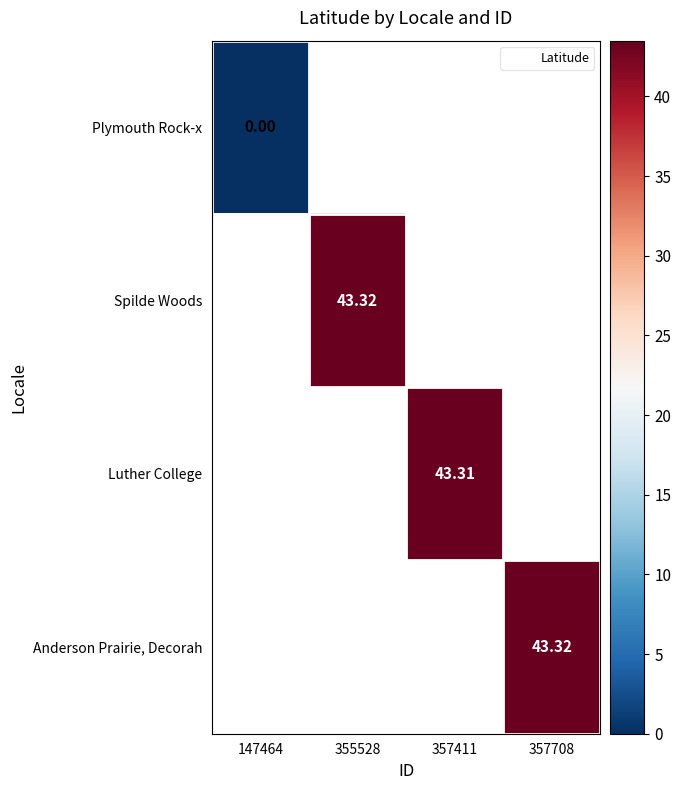

Which label corresponds to the largest value in the chart?

355528